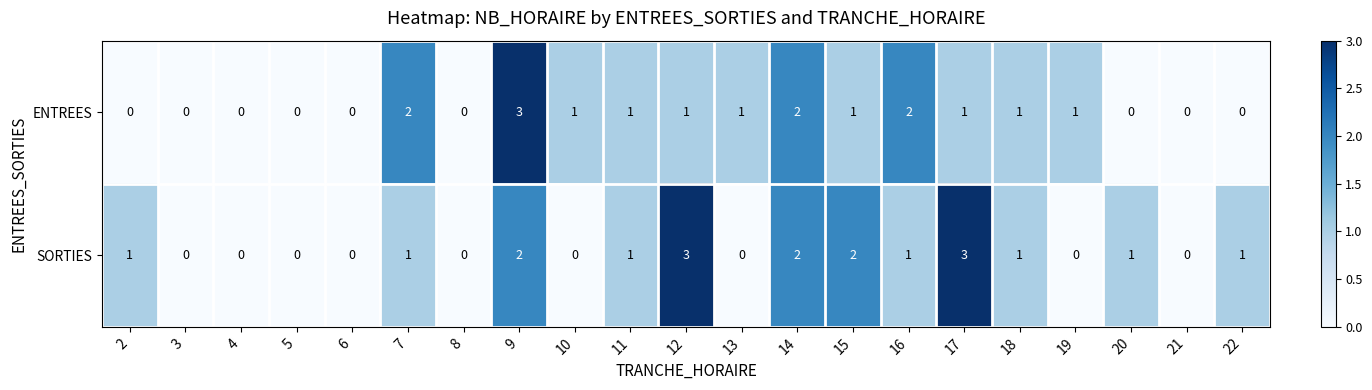

At which category is the sum across all series the highest?

9